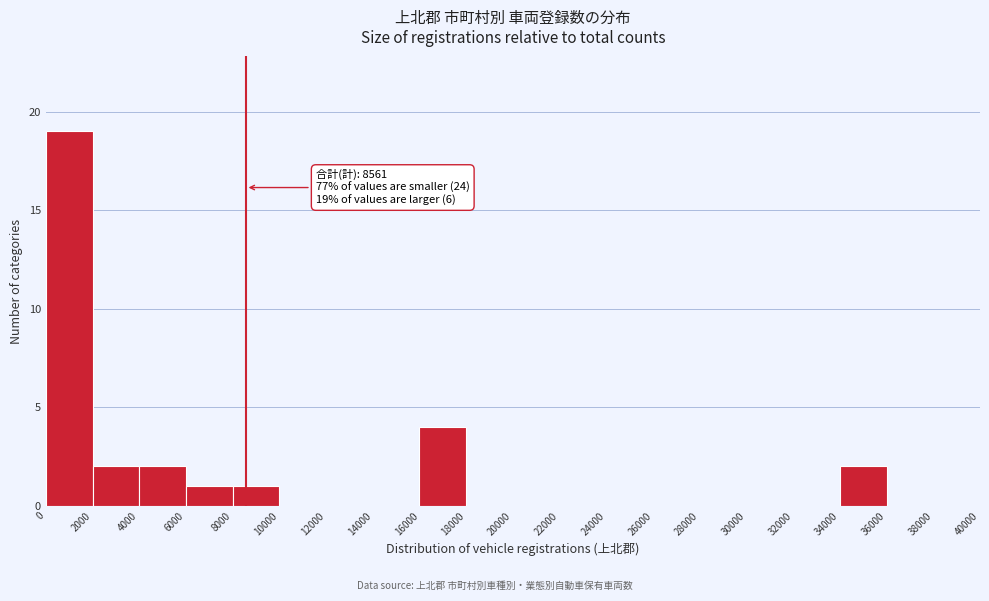

Over which range of the x-axis is the bar tallest?

0 to 2000